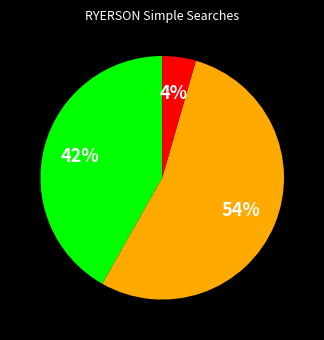

Does any single category account for the majority?

Yes